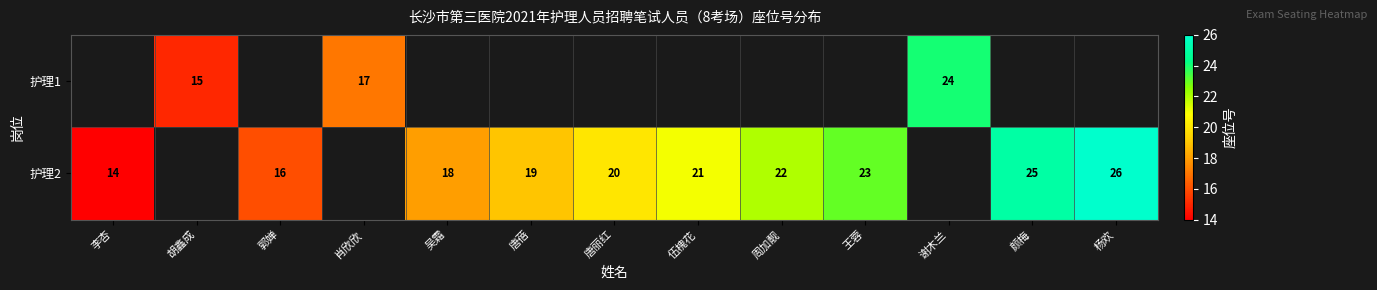

The value of 护理2 at 吴霜 is 29. True or false?

False